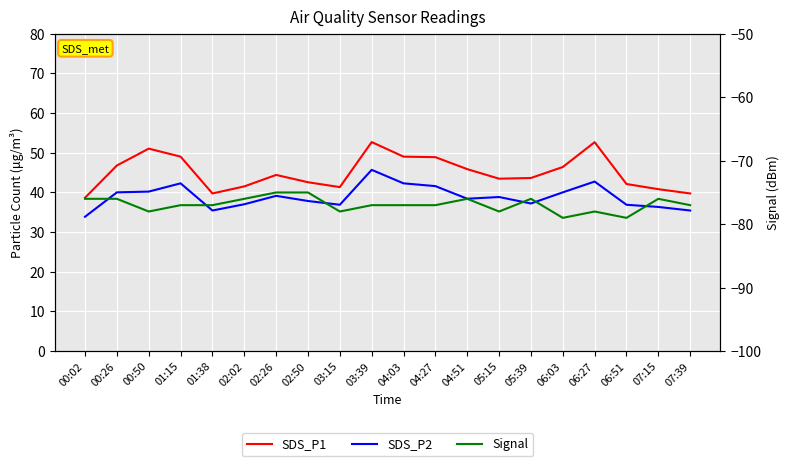

List the series in order of their peak value, highest first.

SDS_P1, SDS_P2, Signal